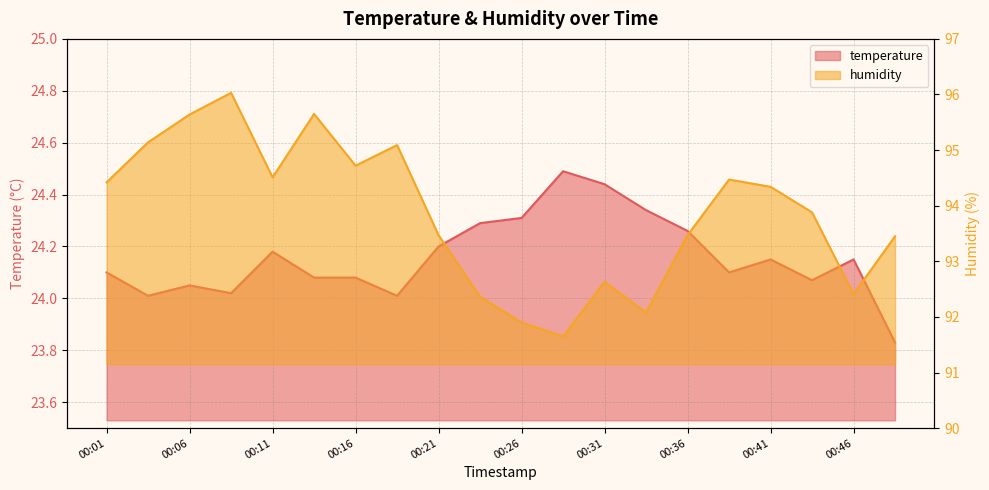

List the series in order of their peak value, highest first.

humidity, temperature